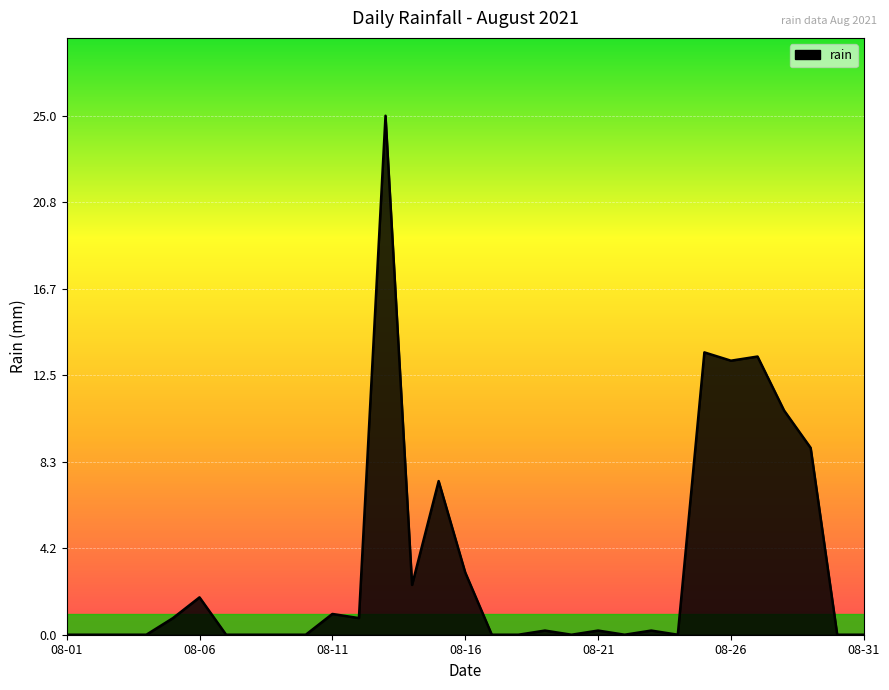

What is the maximum value shown in the chart?

25.0